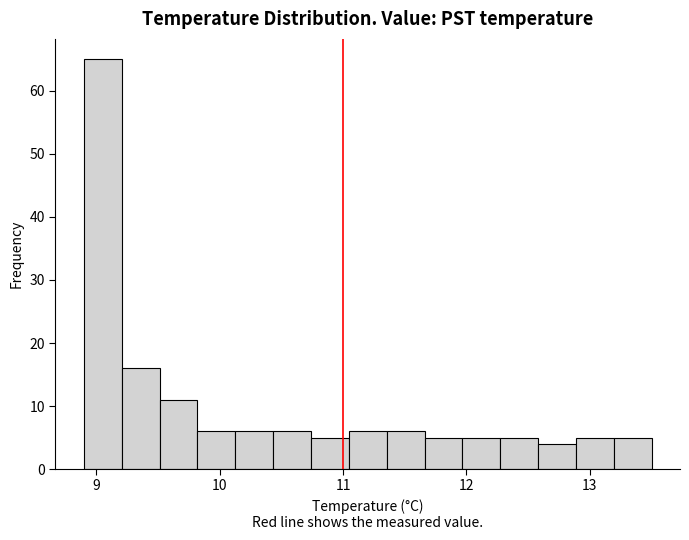

Read against the x-axis, roughly where is the centre of the tallest bar?

9.1